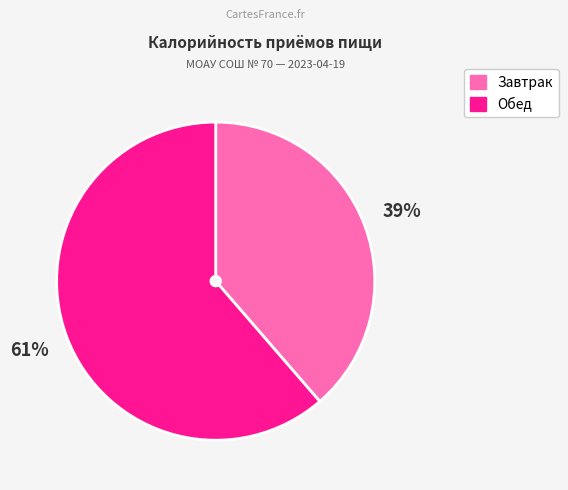

How many slices are in this pie chart?

2